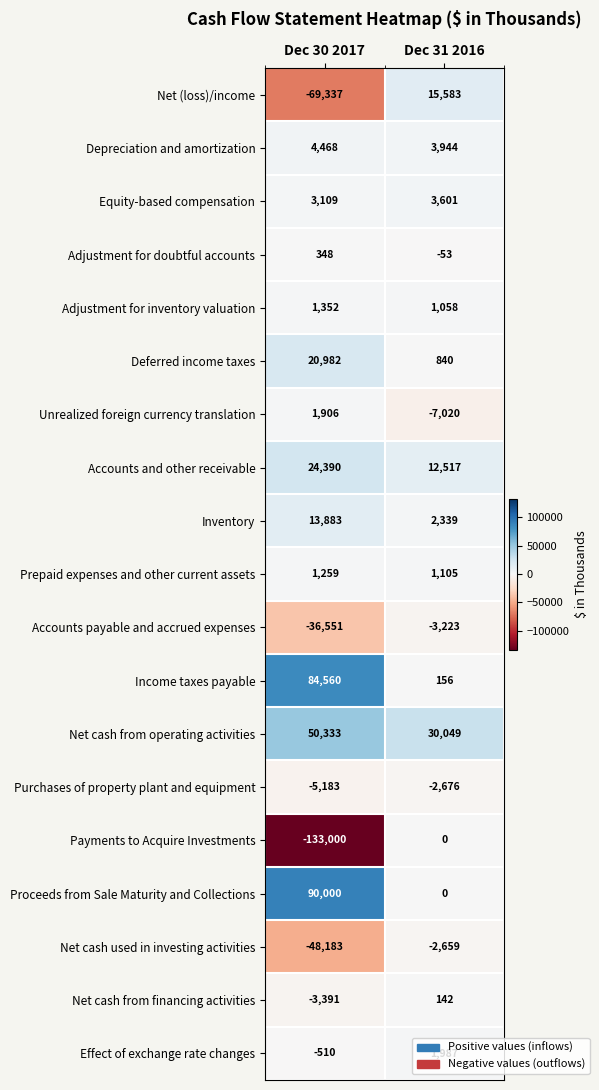

What value does the Net (loss)/income series have at Dec 31 2016, to the nearest 50?

15600